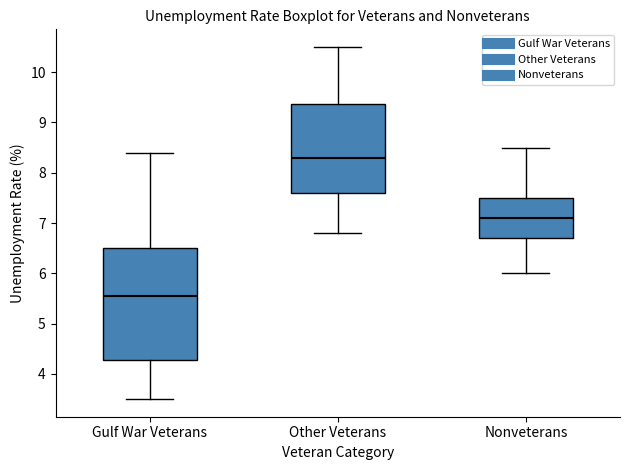

Which box's median line is the highest?

Other Veterans